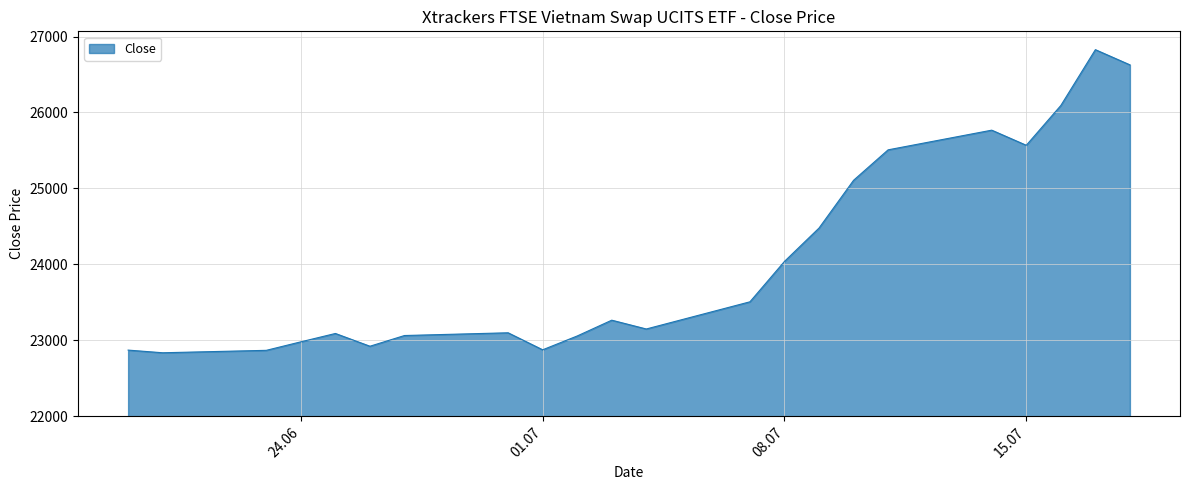

What is the maximum value shown in the chart?

26827